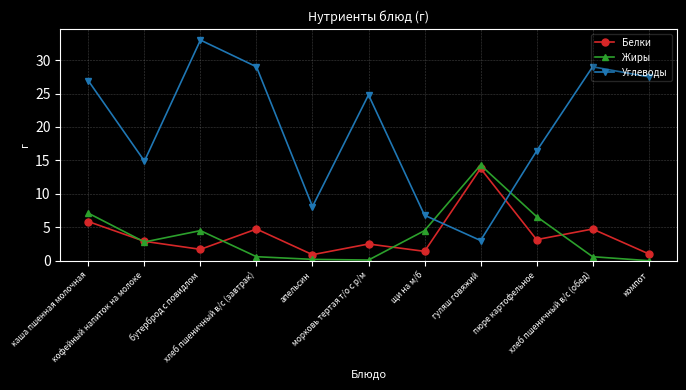

True or false: Жиры and Углеводы cross at least once.

True